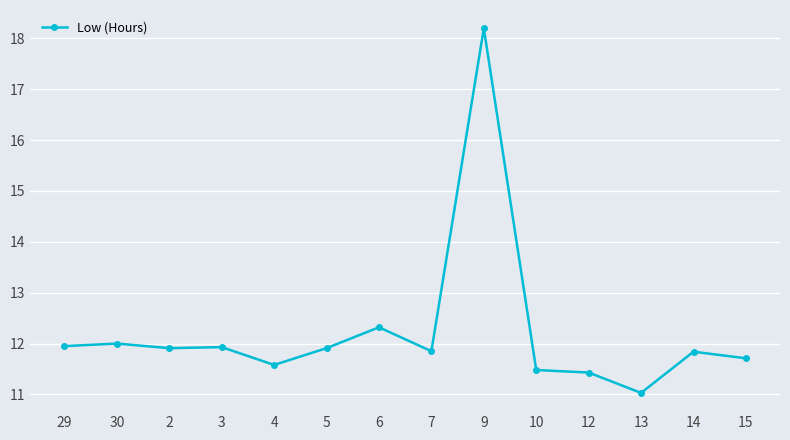

Is it true that the value at 6 is 3.9?

False